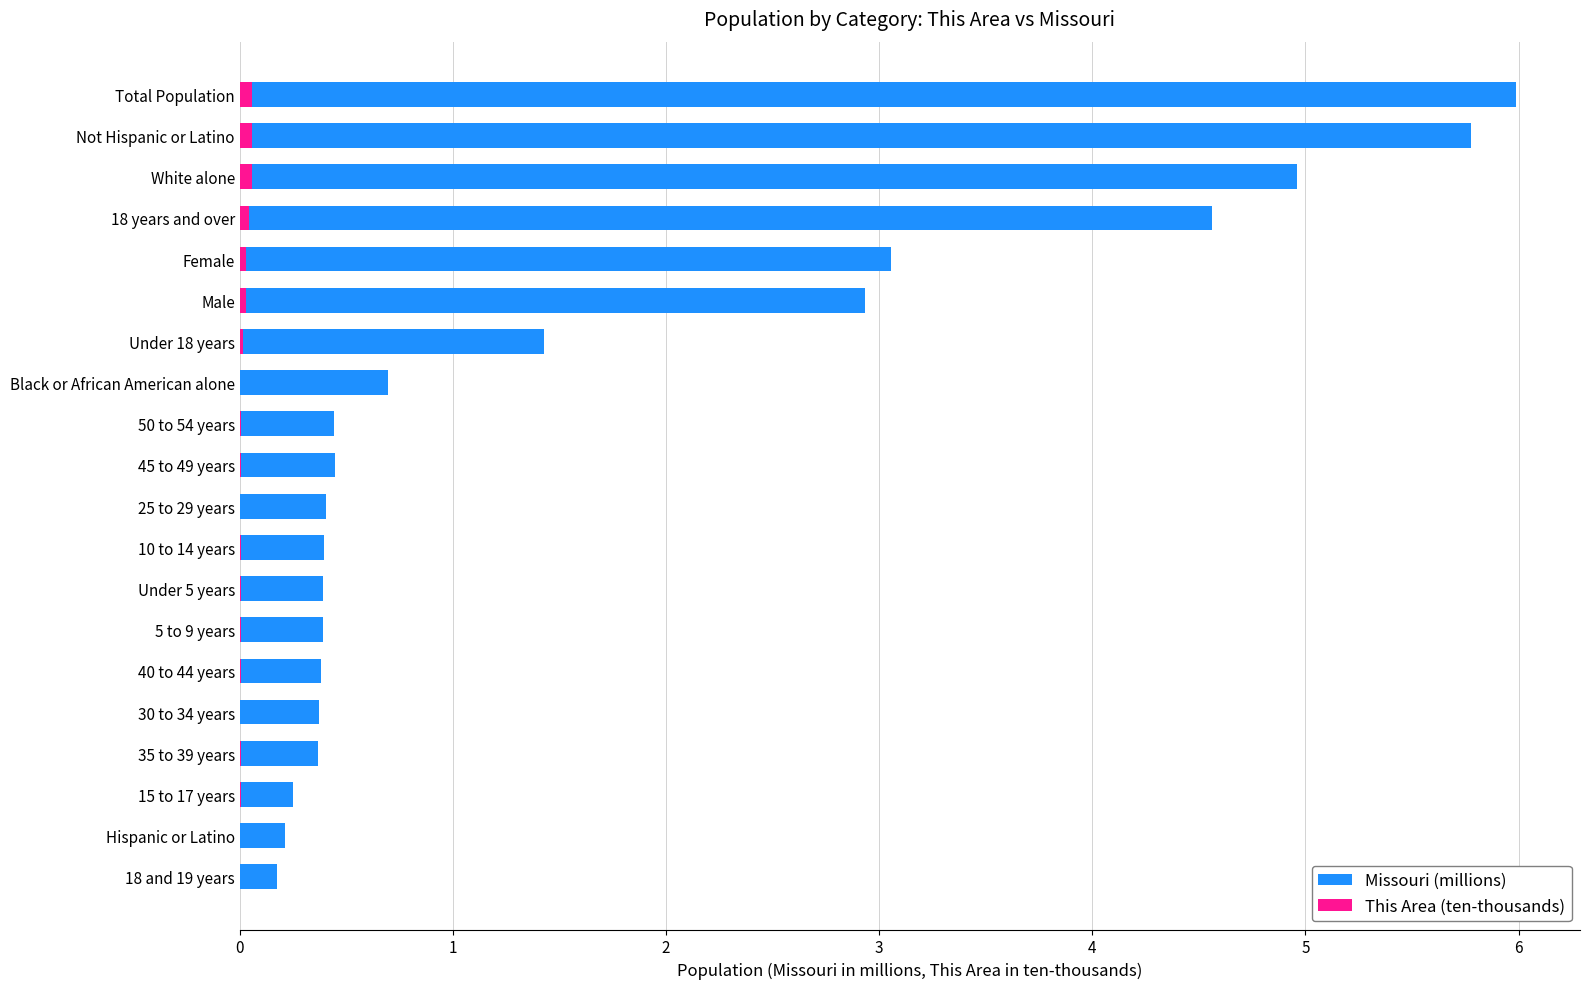

What is the minimum value for Missouri (millions)?

0.2